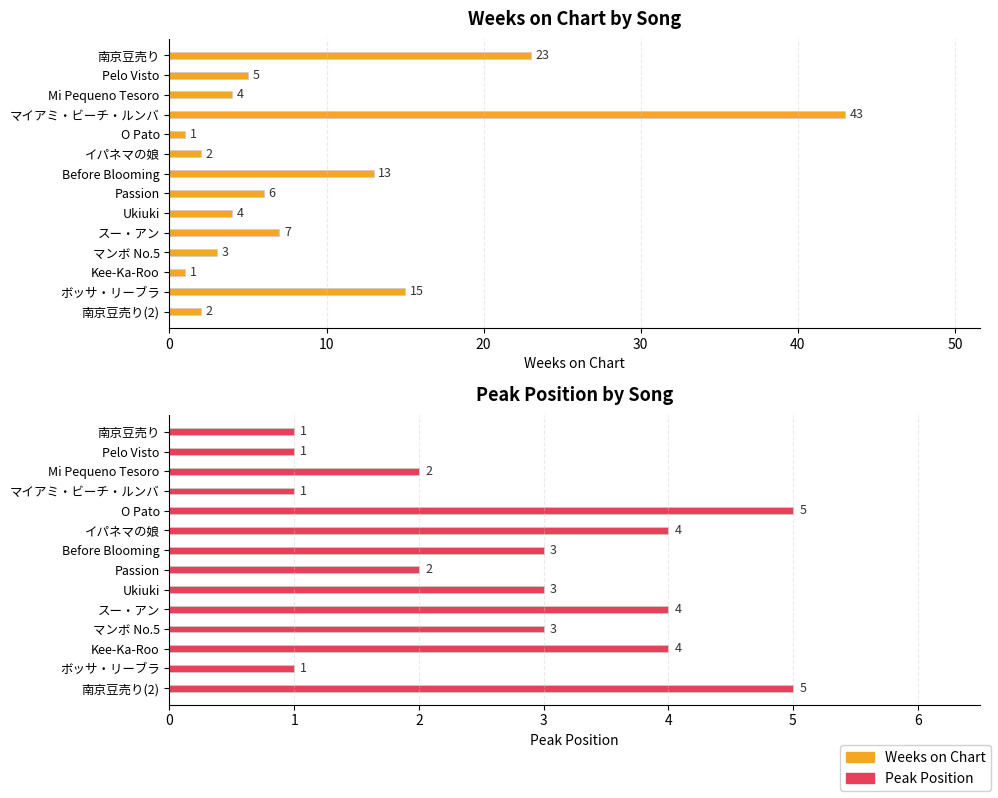

What is the difference between the maximum and second lowest values in the Weeks on Chart series?

42